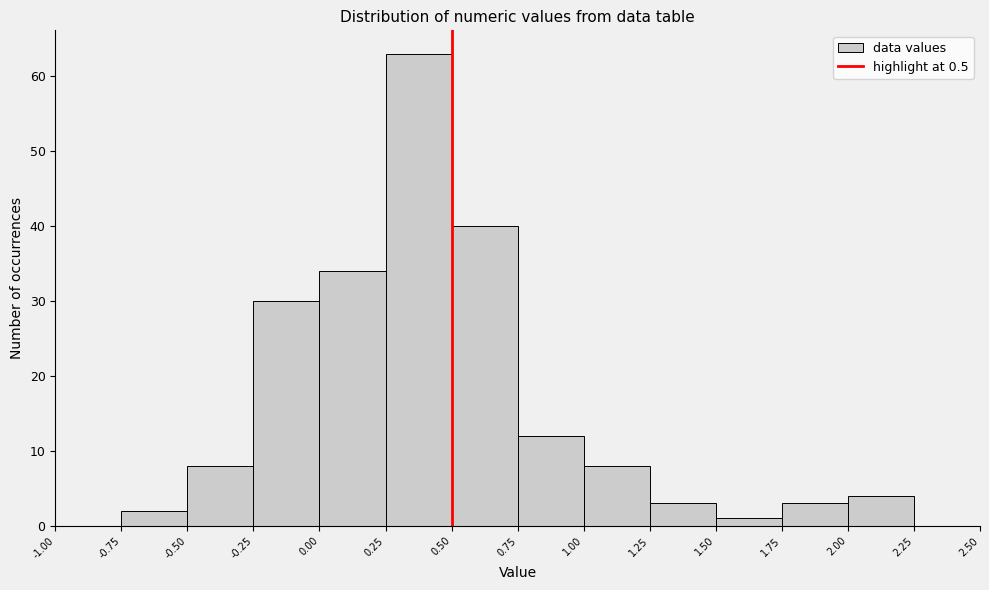

Which range on the x-axis has the tallest bar?

0.25 to 0.50